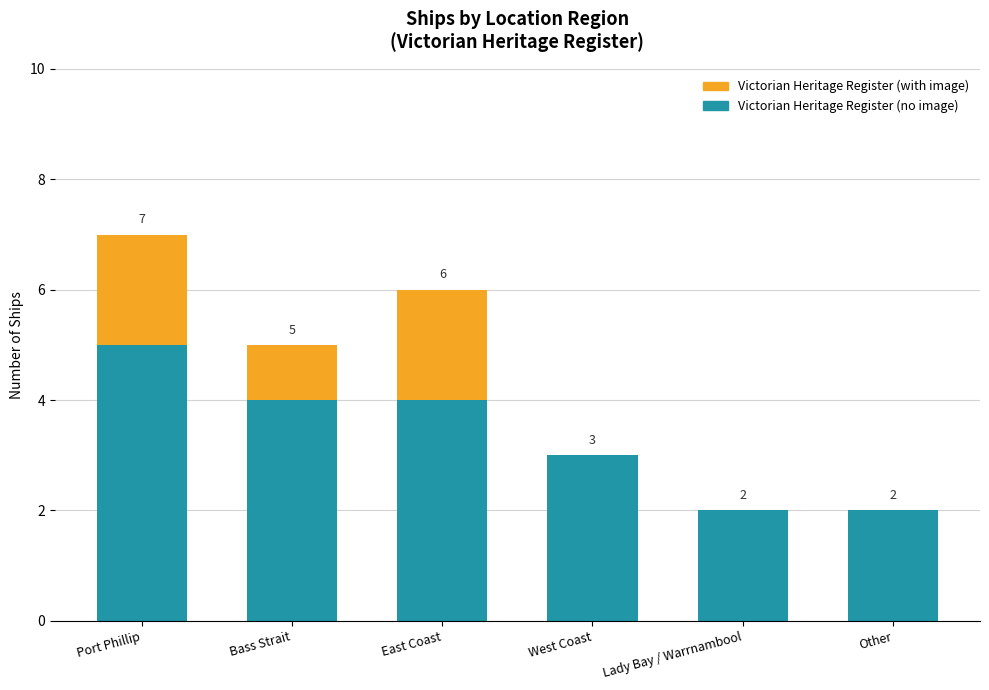

At which label does Victorian Heritage Register (no image) reach its peak?

Port Phillip